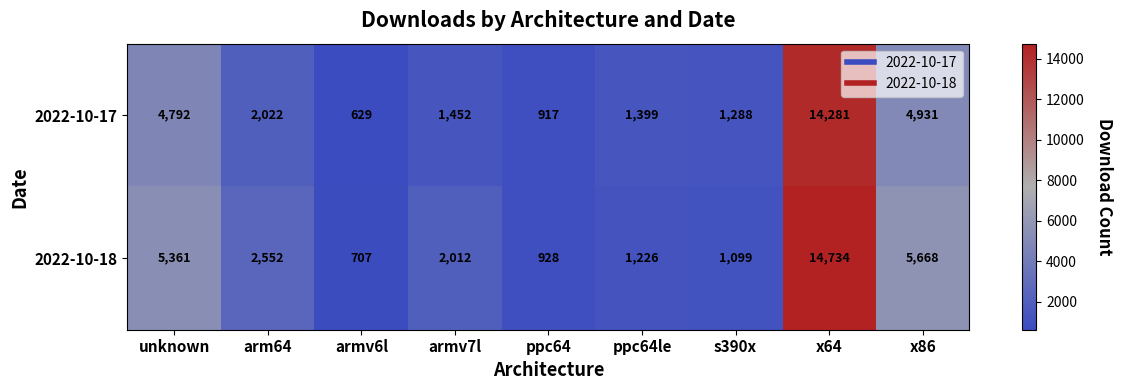

What is the greatest value displayed?

14734